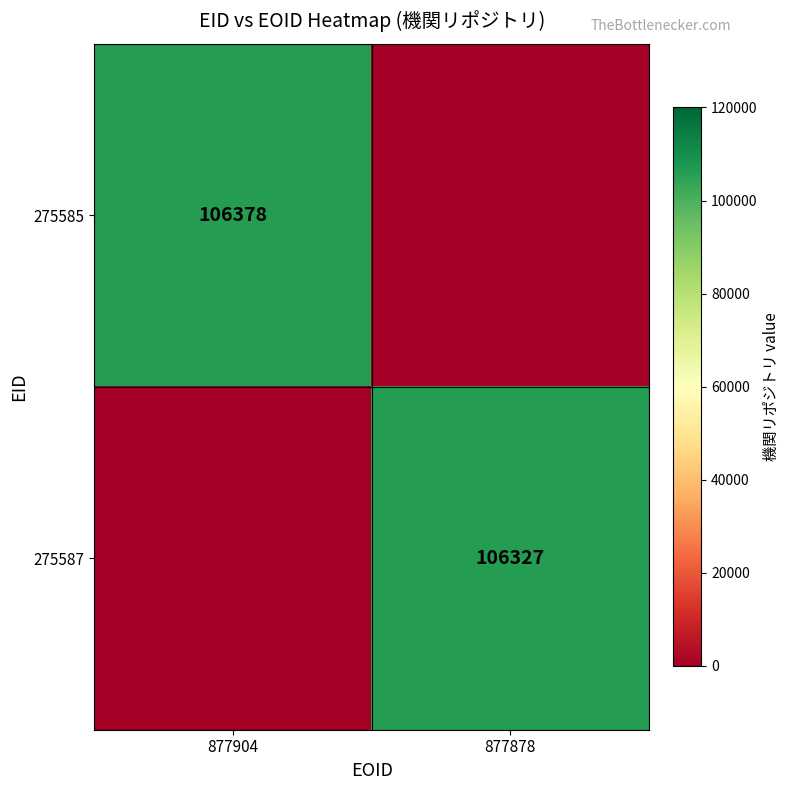

Is it true that 275587 equals 106327 at 877878?

True